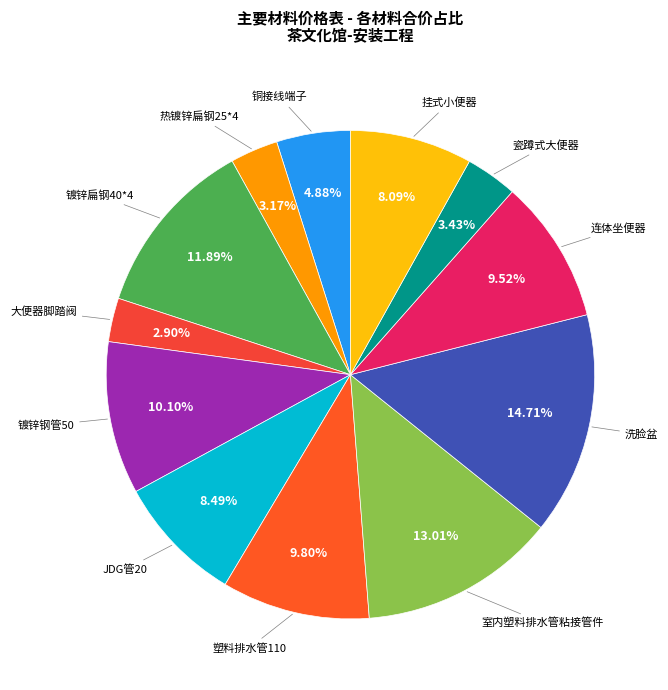

How many segments does this pie chart have?

12